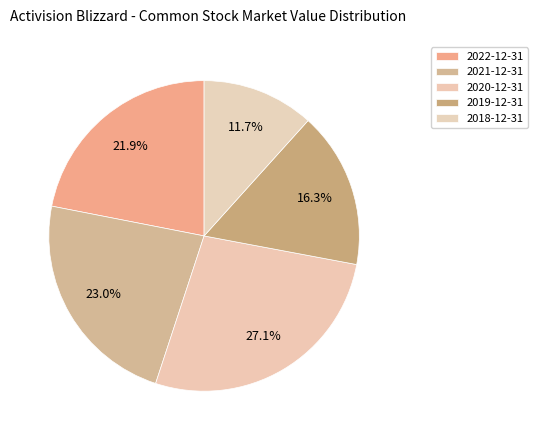

True or false: 2020-12-31 accounts for 27% of the total.

True